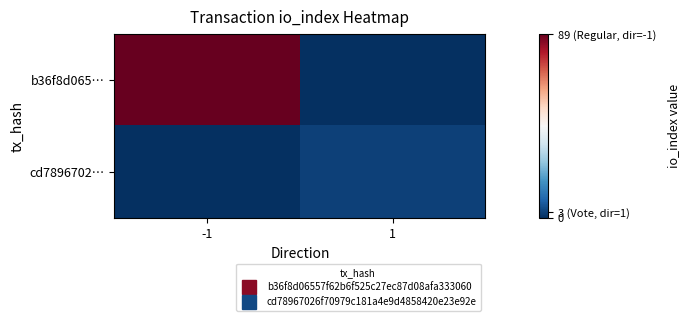

Which series has the largest total across all categories?

b36f8d065…